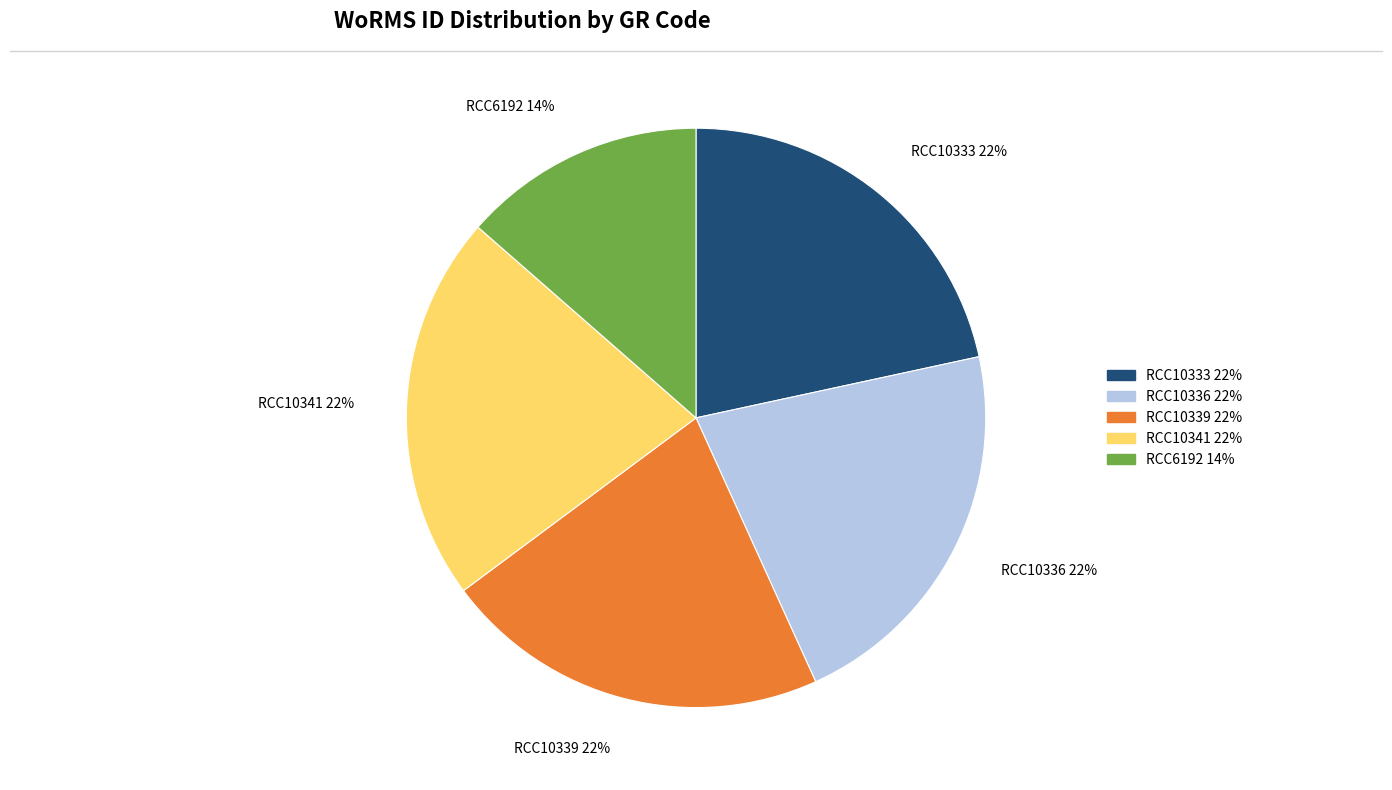

How many segments does this pie chart have?

5